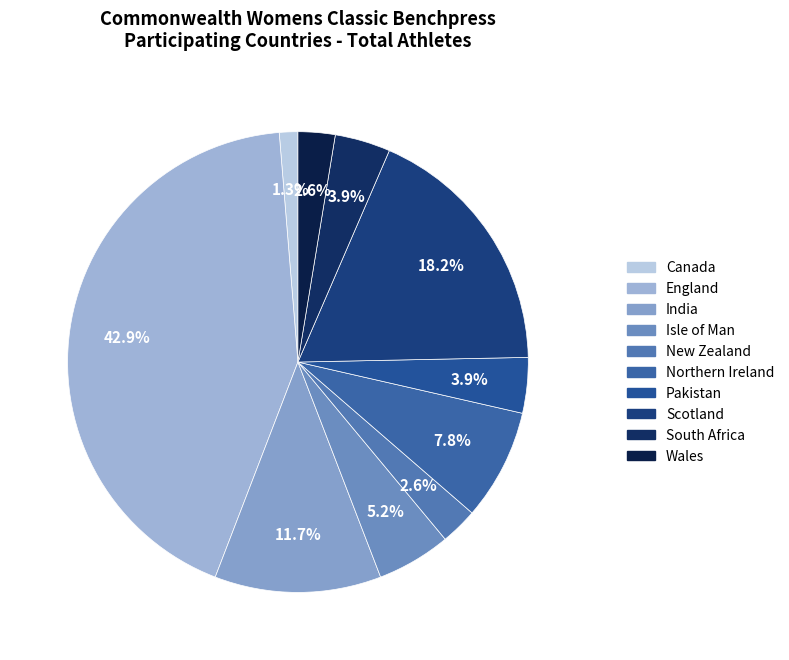

To the nearest percent, what is the average slice percentage?

10%